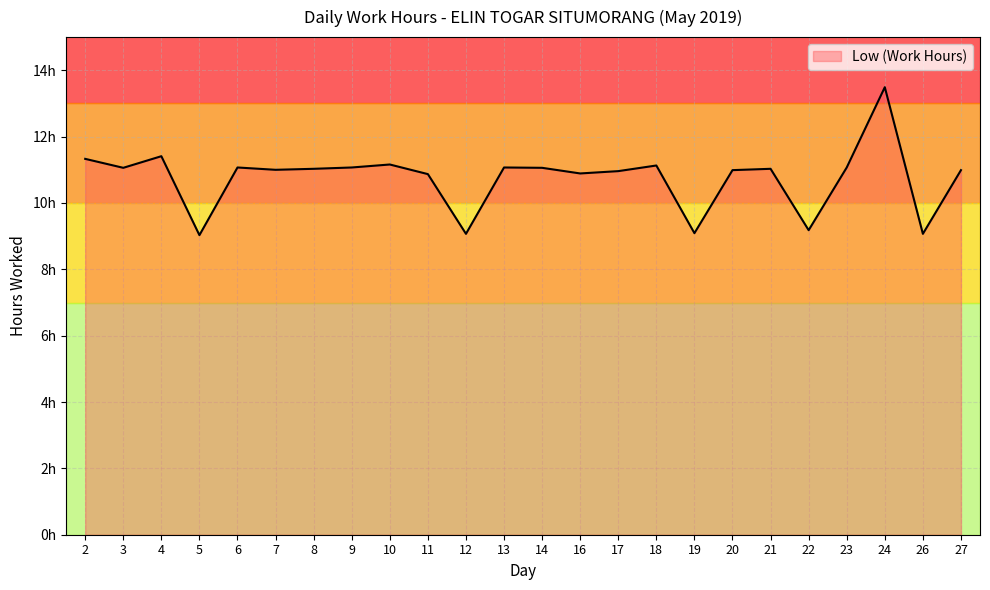

Does the chart have visible grid lines?

Yes